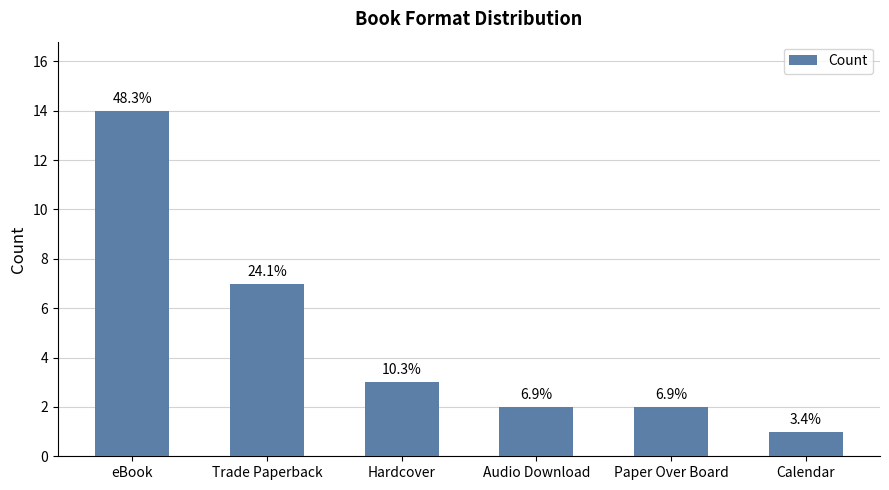

Are the bars horizontal?

No